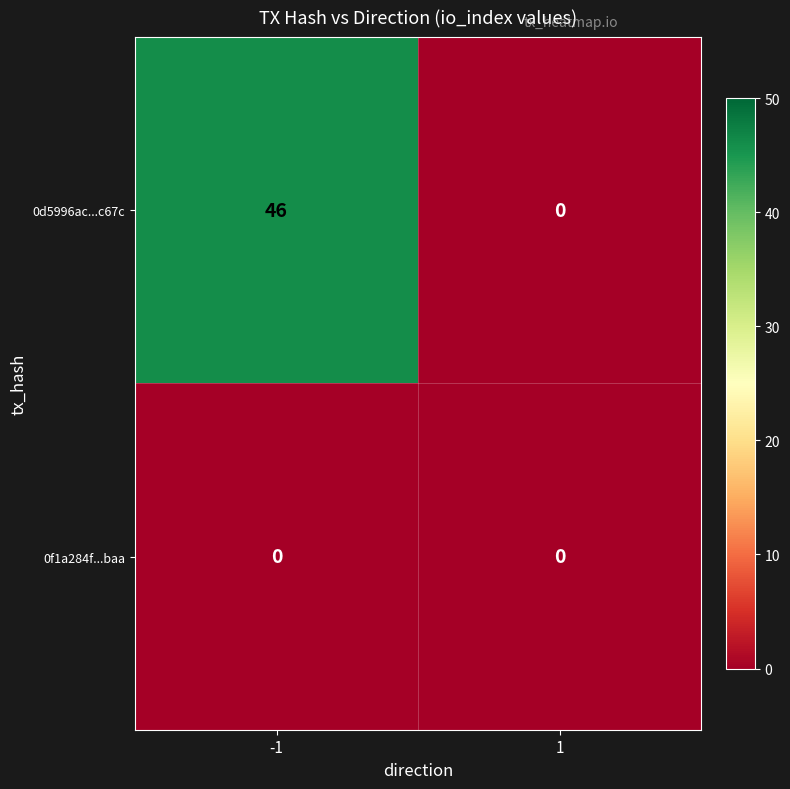

What is the total value across all series at -1?

46